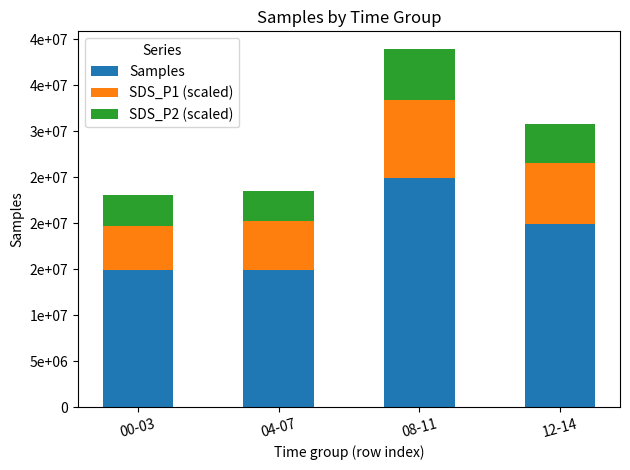

Does the chart contain stacked bars?

Yes